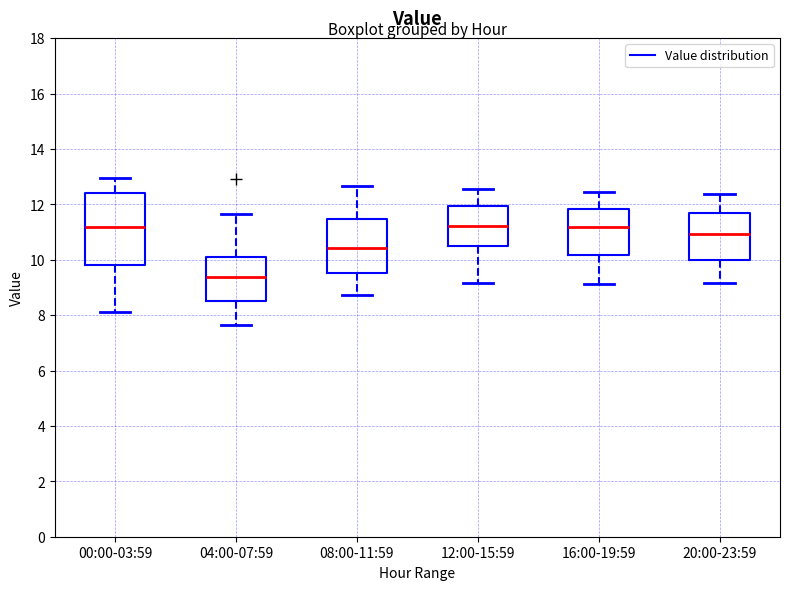

Reading left to right, read every box against the y-axis: the position of its median line, the range the box covers, and the ends of its whiskers. The values are not printed on the chart, so give them approximately, as read against the axis.

00:00-03:59: median 11.2, box 9.8 to 12.4, whiskers 8.2 to 13.0
04:00-07:59: median 9.4, box 8.6 to 10.2, whiskers 7.6 to 11.6
08:00-11:59: median 10.4, box 9.6 to 11.4, whiskers 8.8 to 12.6
12:00-15:59: median 11.2, box 10.4 to 12.0, whiskers 9.2 to 12.6
16:00-19:59: median 11.2, box 10.2 to 11.8, whiskers 9.2 to 12.4
20:00-23:59: median 11.0, box 10.0 to 11.8, whiskers 9.2 to 12.4